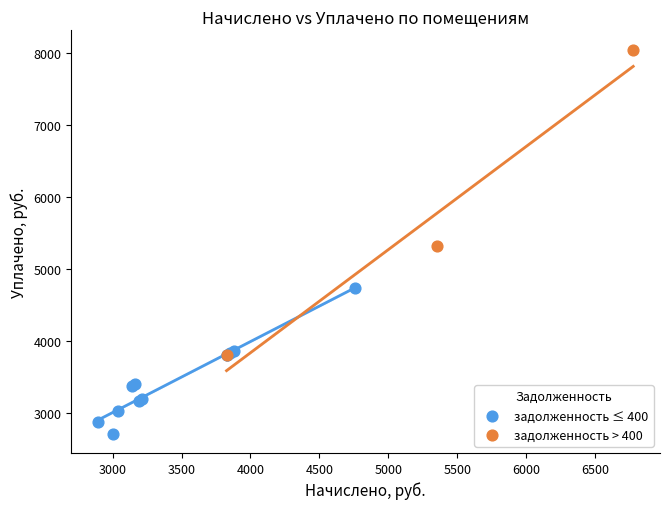

Which series has the largest Y range (max minus min)?

задолженность > 400